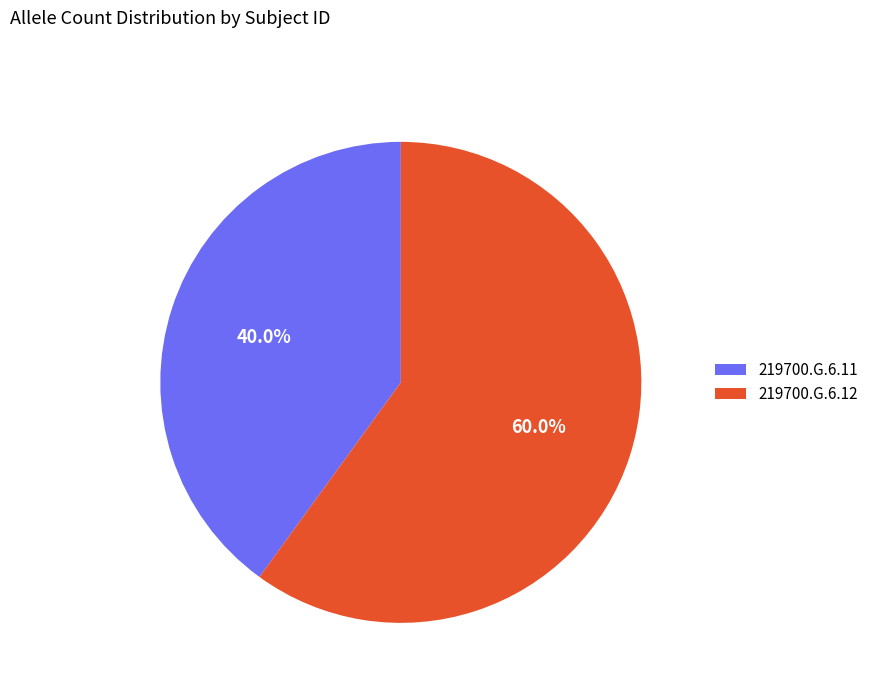

Combined, what portion of the pie is 219700.G.6.11 and 219700.G.6.12?

100.0%